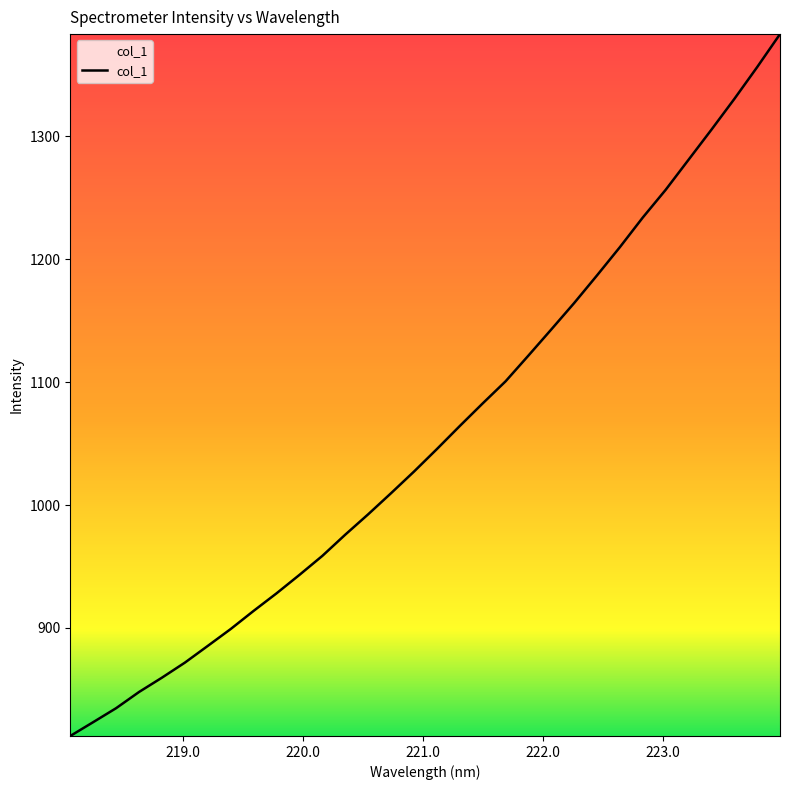

What is the difference between the maximum and minimum values?

571.1